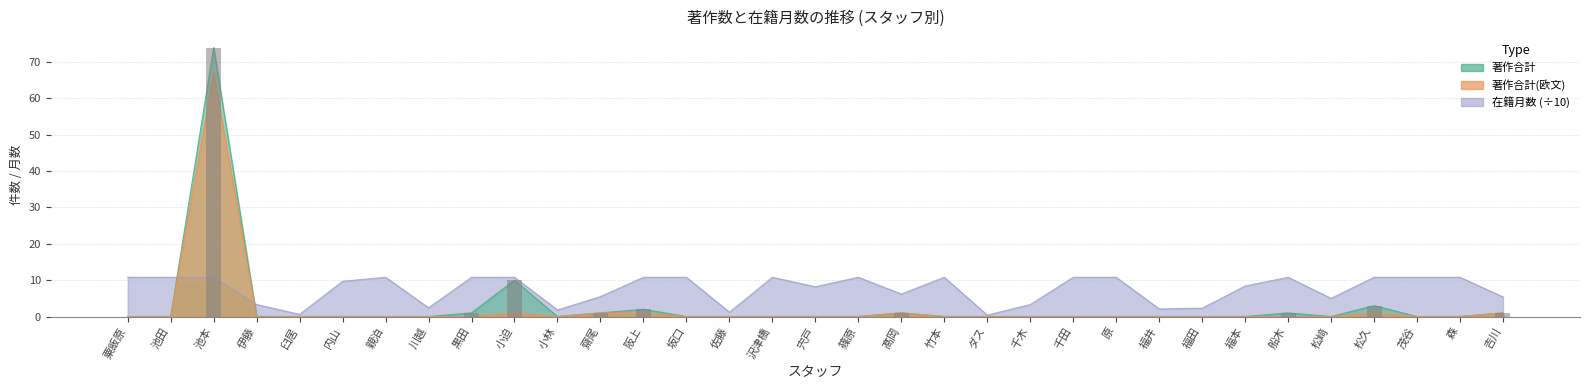

What is the label of the 24th bar from the left?

原